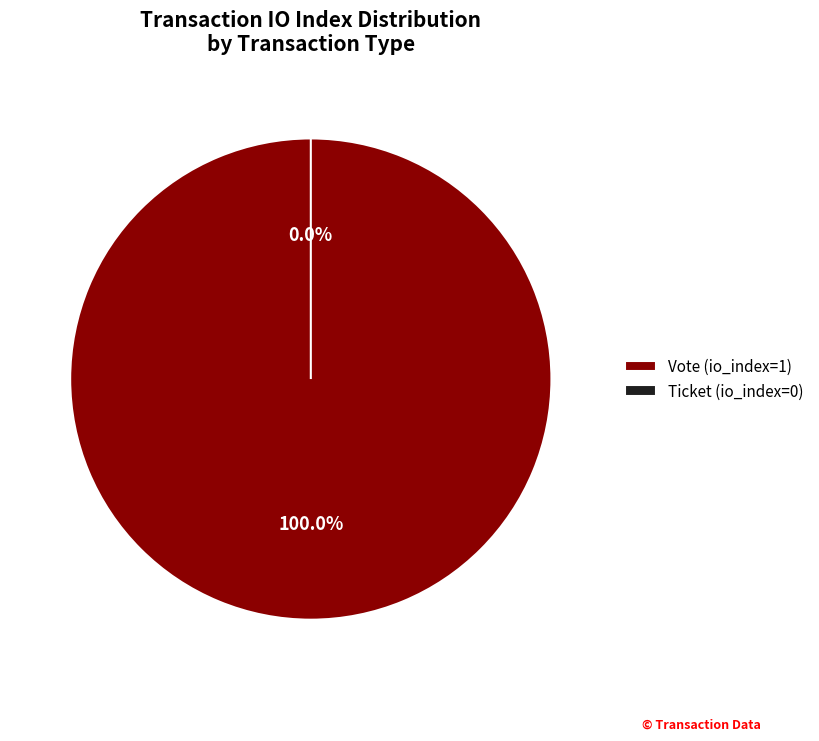

To the nearest percent, what is the difference between the Vote (io_index=1) and Ticket (io_index=0) slice percentages?

100%